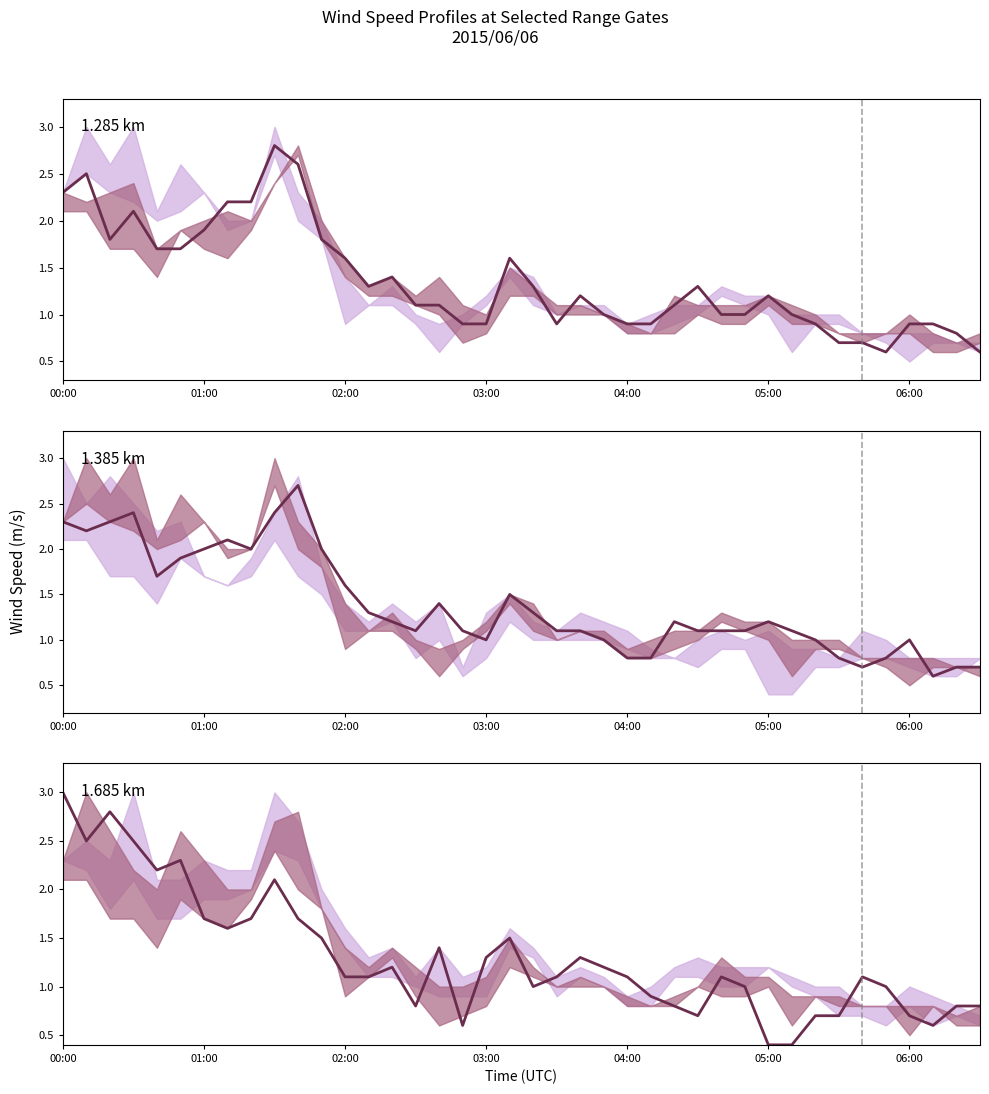

Is this an area chart (filled region under the line)?

No